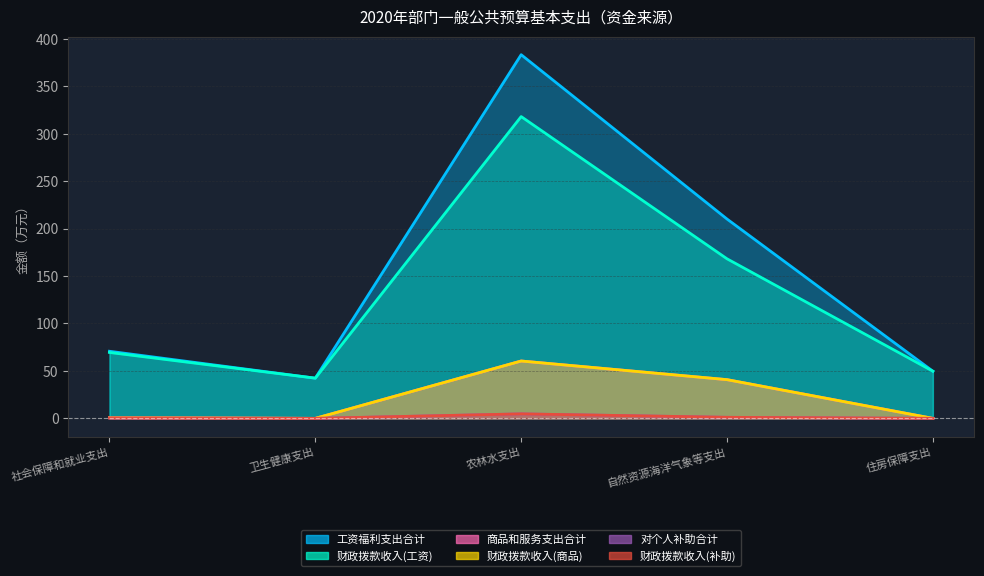

What is the average value of the 财政拨款收入(商品) series?

20.4